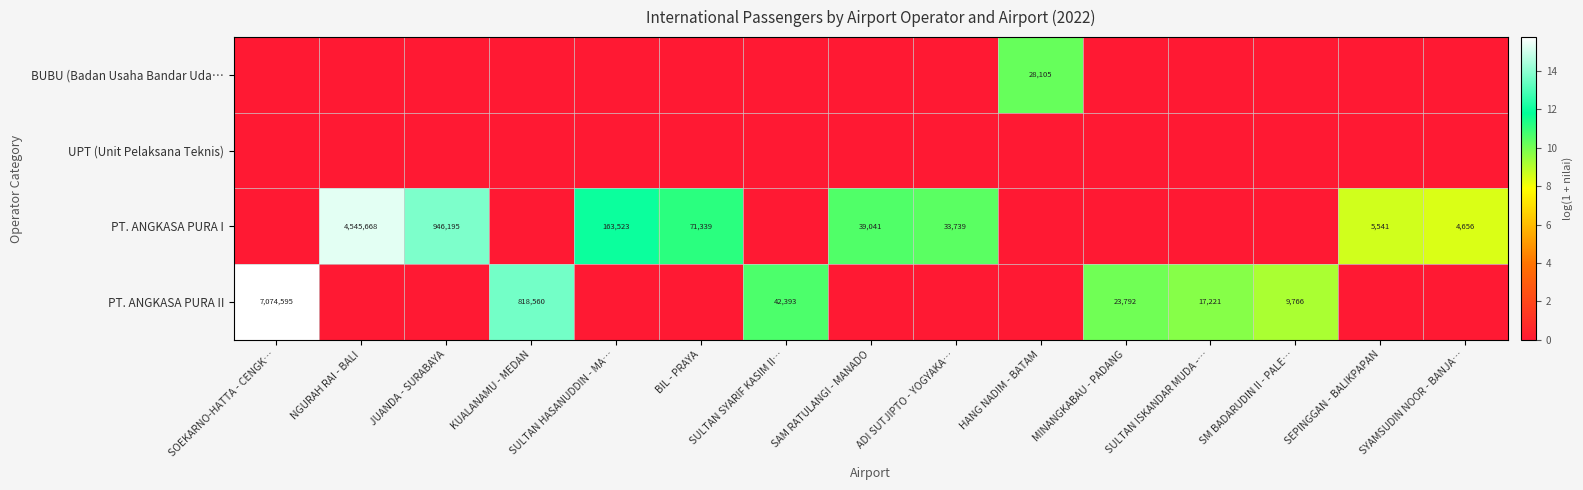

Which category has the highest value in the row_0 series?

HANG NADIM - BATAM